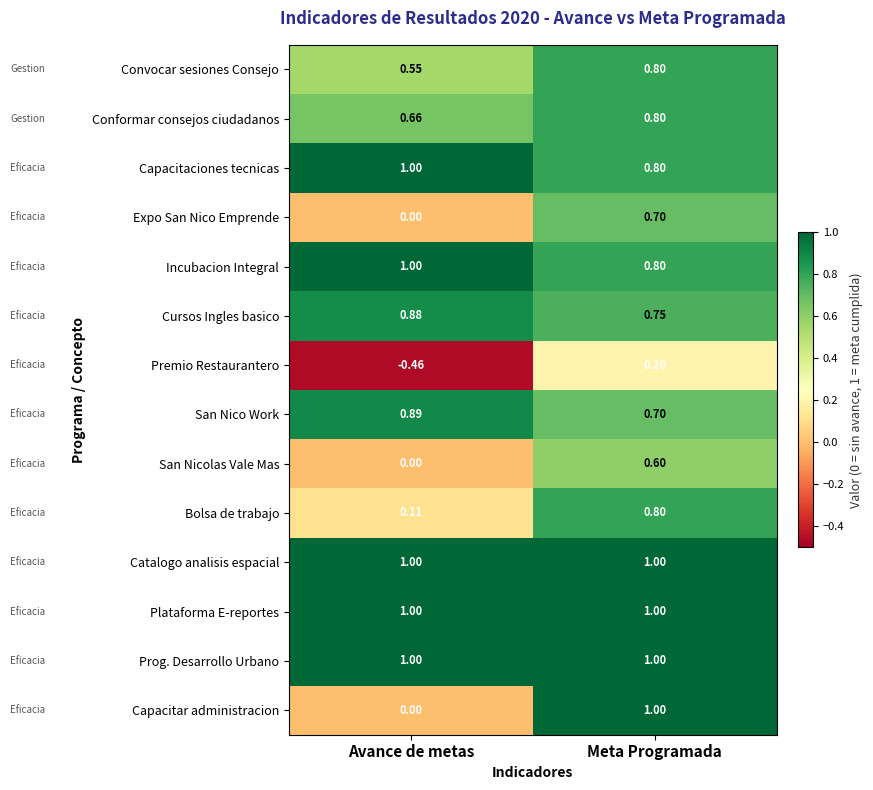

At which category is the sum across all series the highest?

Meta Programada